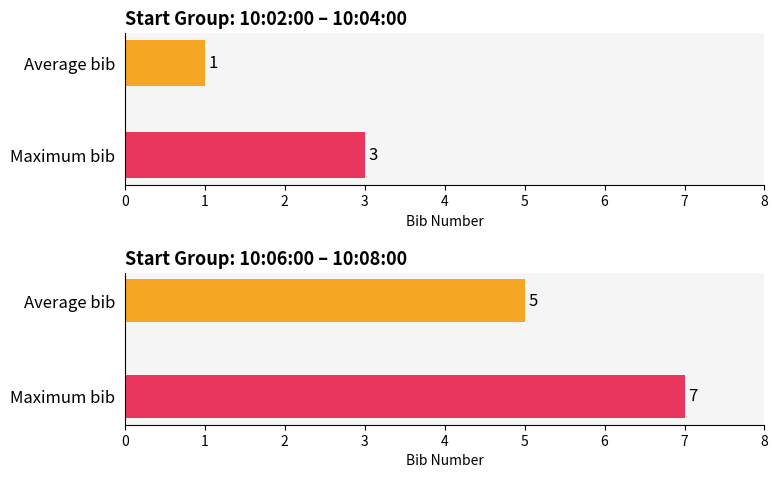

Approximately how many times larger is the value at Average bib compared to Maximum bib?

0.3